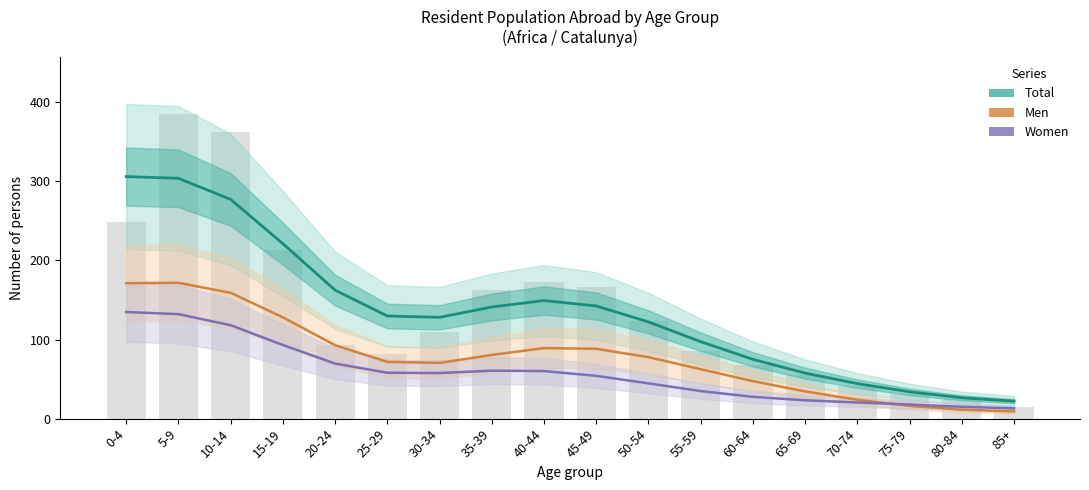

True or false: Men has a value of 70.5 at 30-34.

True